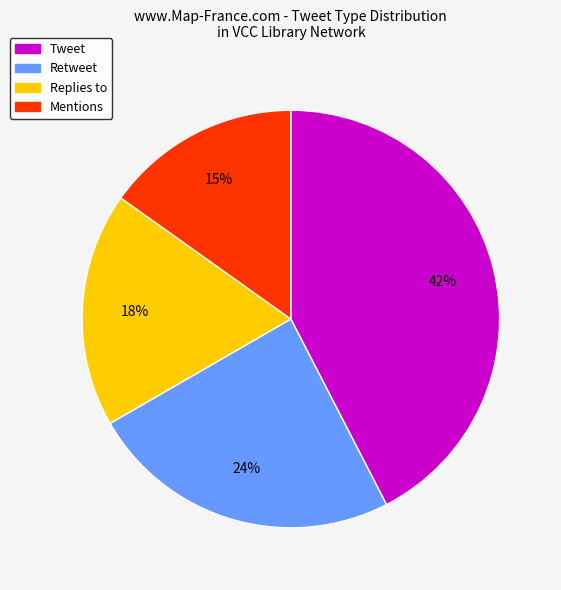

Does any single category account for the majority?

No